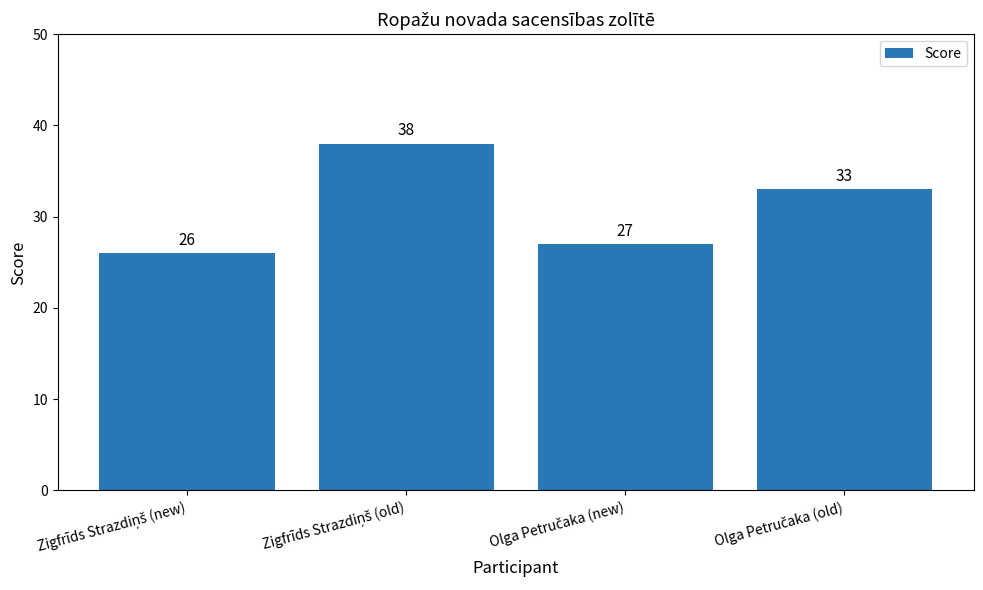

Reading left to right, transcribe all the data shown in this chart.

26	38	27	33